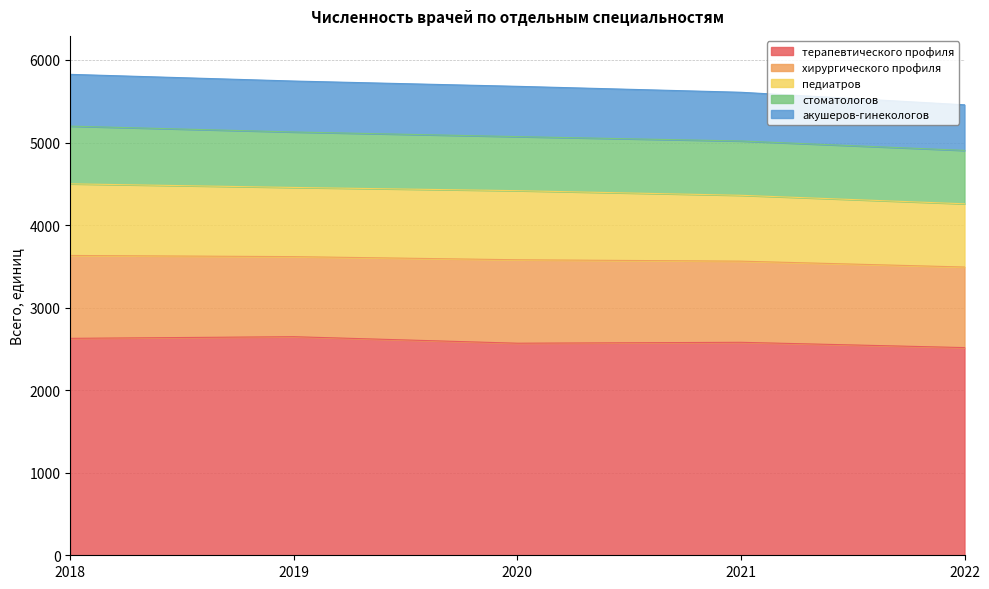

Where does the педиатров series first go above 4417?

2018